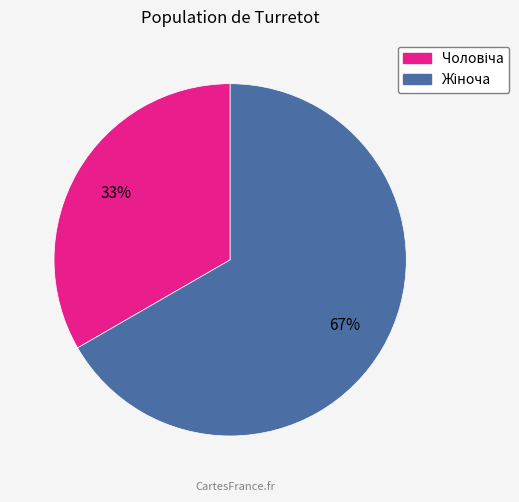

To the nearest percent, what is the average slice percentage?

50%